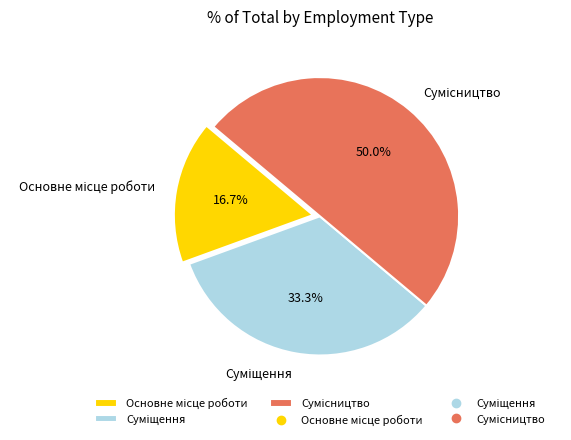

Count the number of slices in the pie.

3